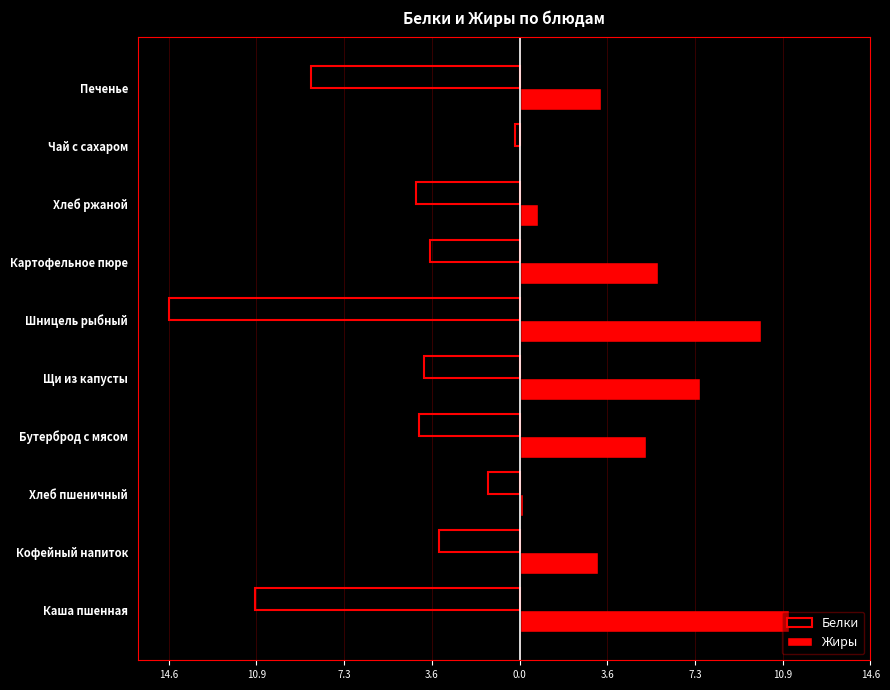

At how many categories does at least one series exceed 2?

7